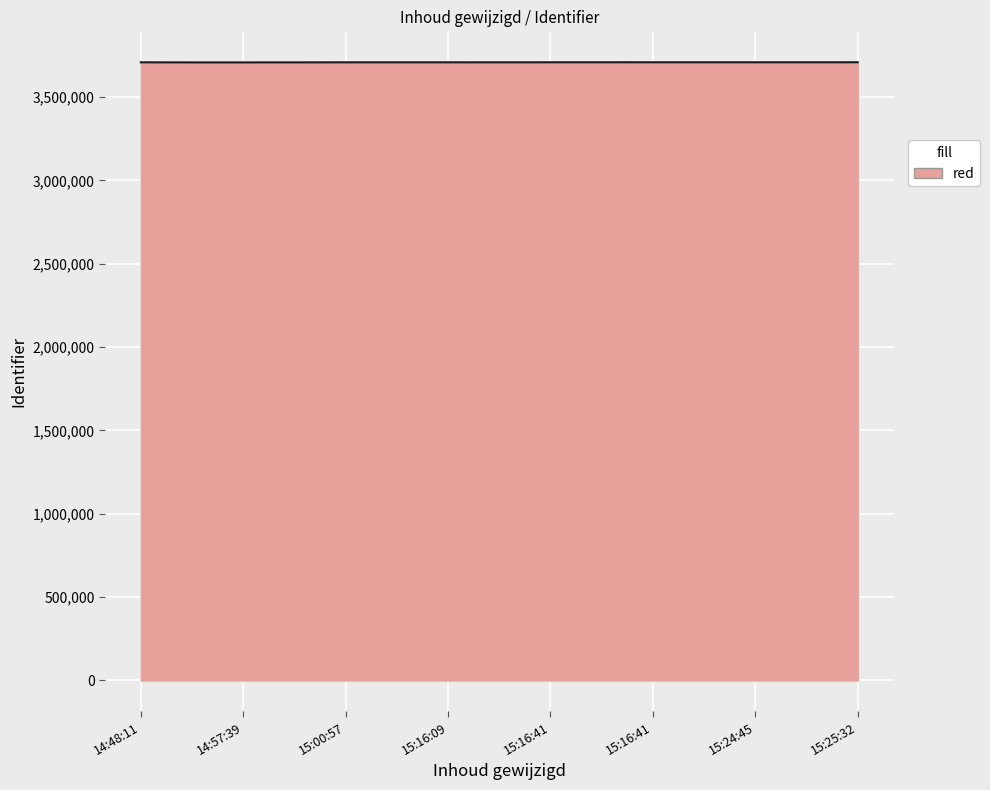

Does the chart display data point markers on the line(s)?

No